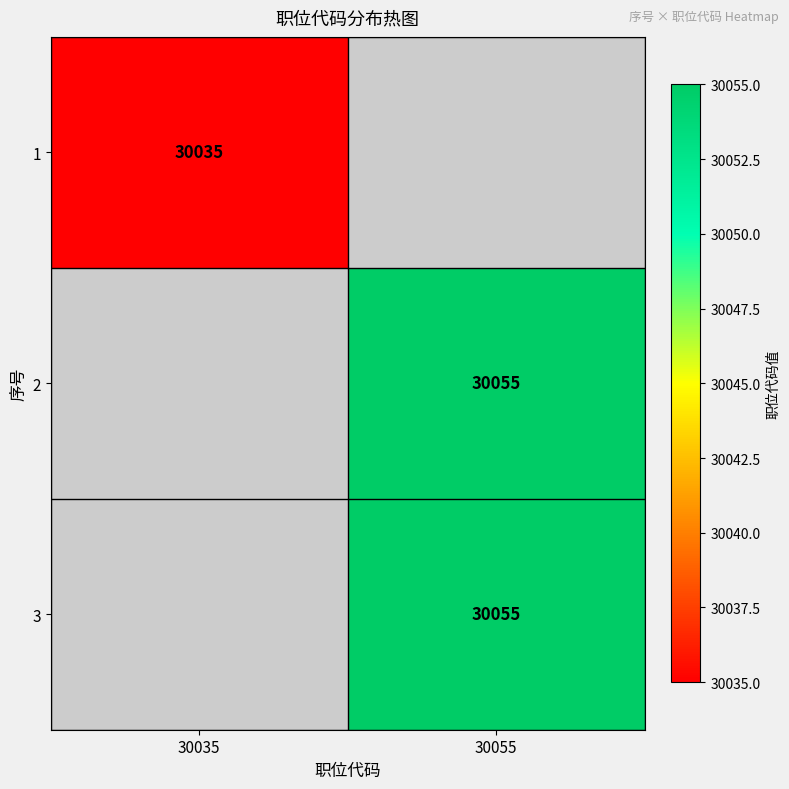

True or false: 1 has a value of 30035 at 30035.

True